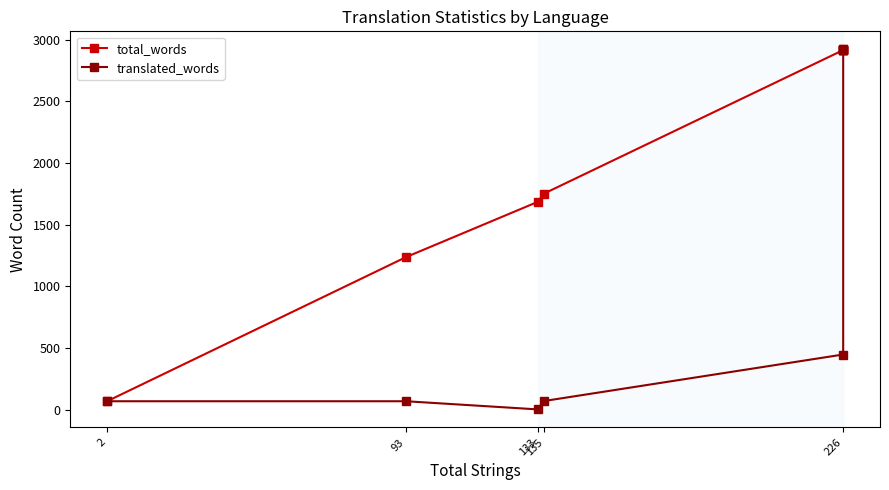

What is the value of the total_words point at the 6th from the left?

2915